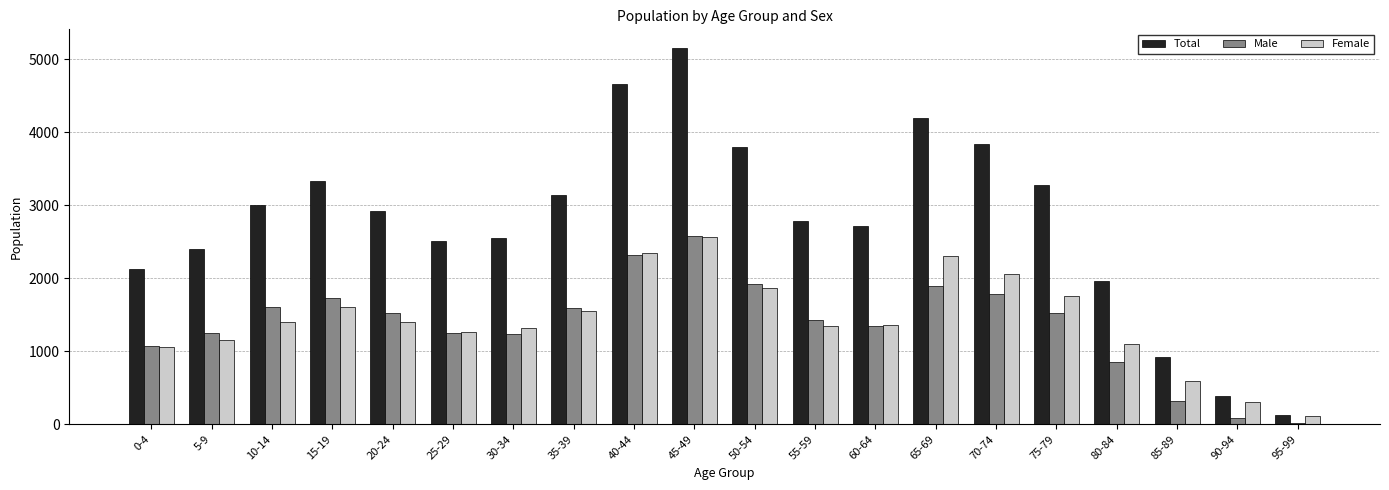

The value of Female at 35-39 is 2750. True or false?

False